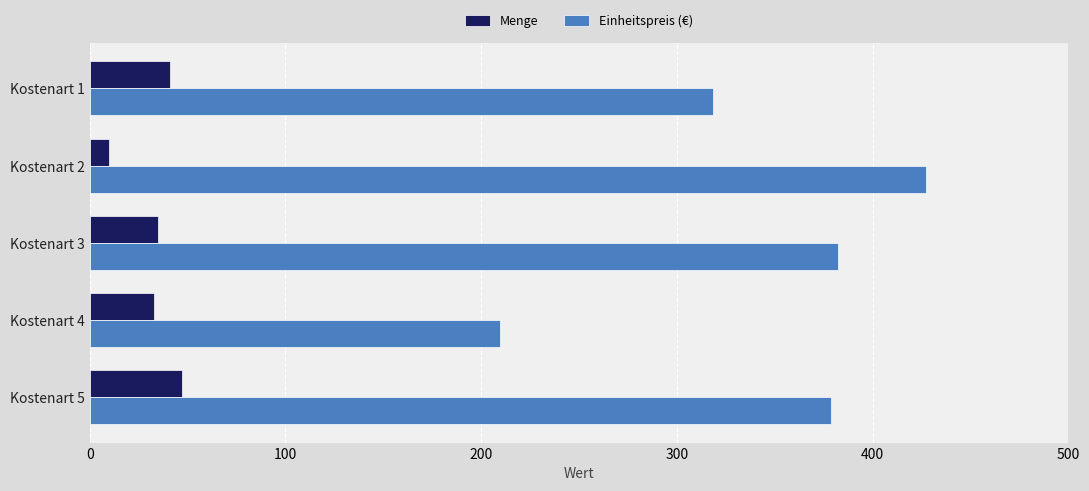

Which series has the largest range (max minus min)?

Einheitspreis (€)